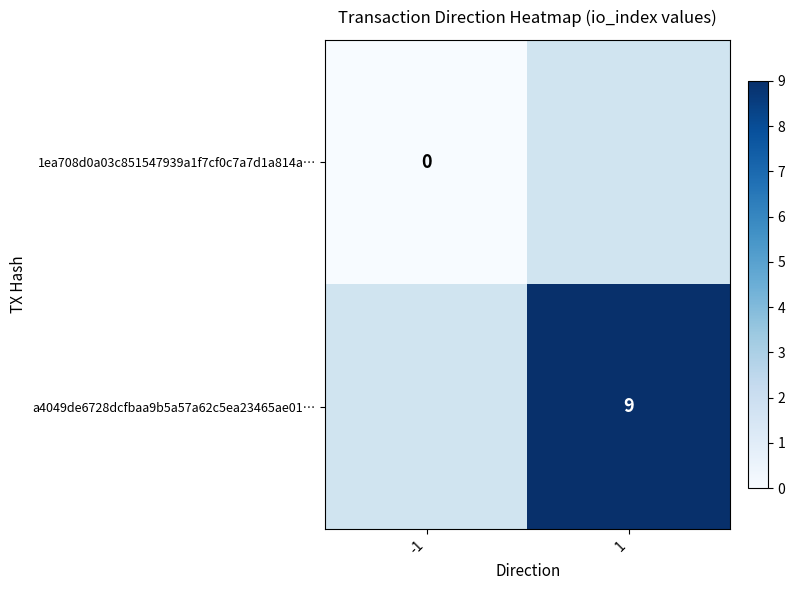

Between -1 and 1, which is larger?

1